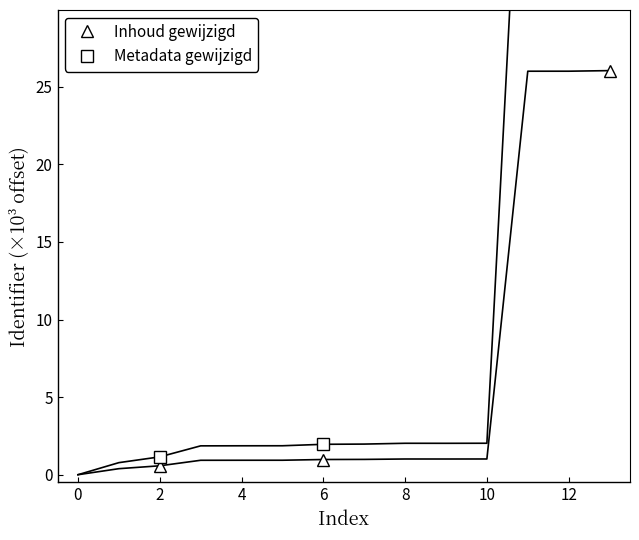

True or false: Metadata gewijzigd has a value of 1.0 at 6.

False